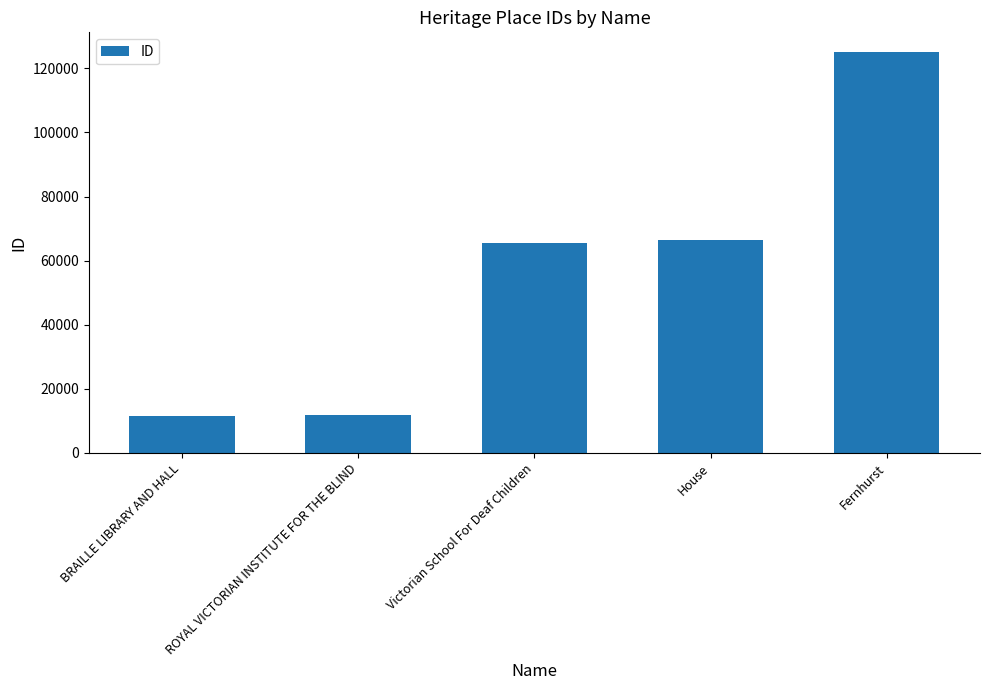

Count the number of categories in the chart.

5